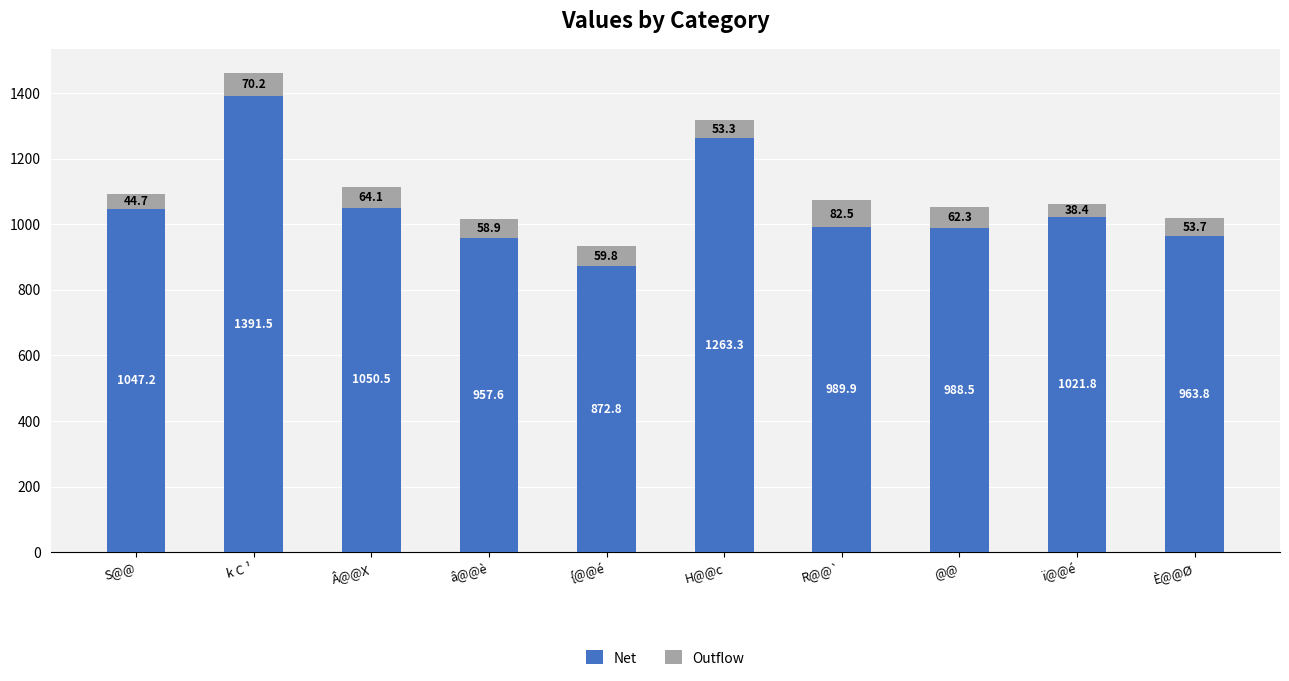

What is the maximum value for Net?

1391.5